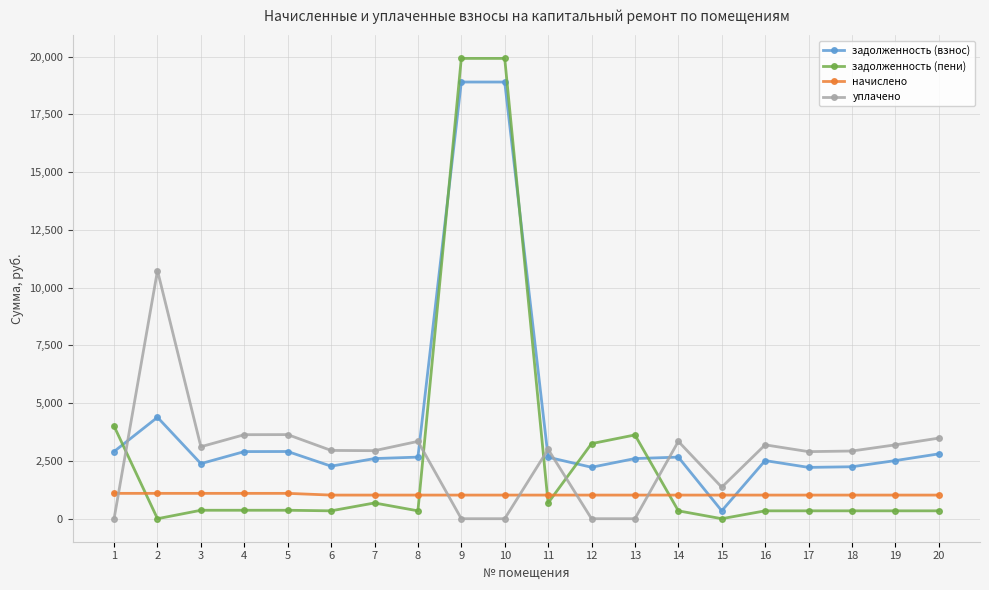

What is the value of the задолженность (пени) point at the 14th from the left?

340.8